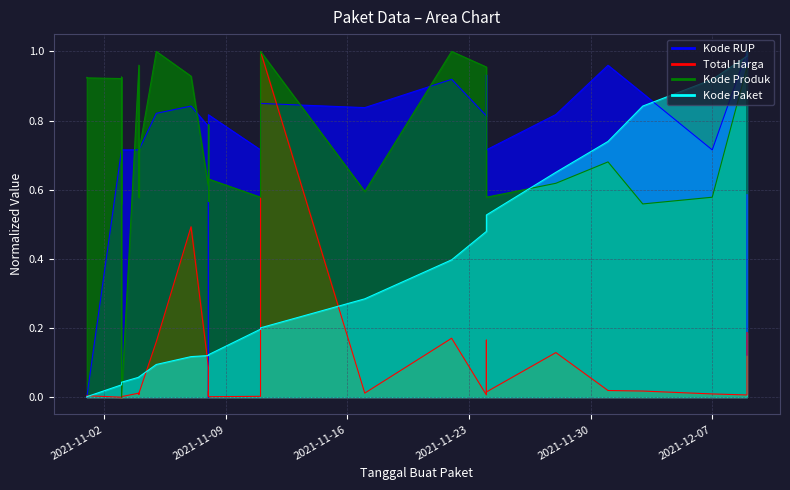

What is the average value of the Kode RUP series?

0.7